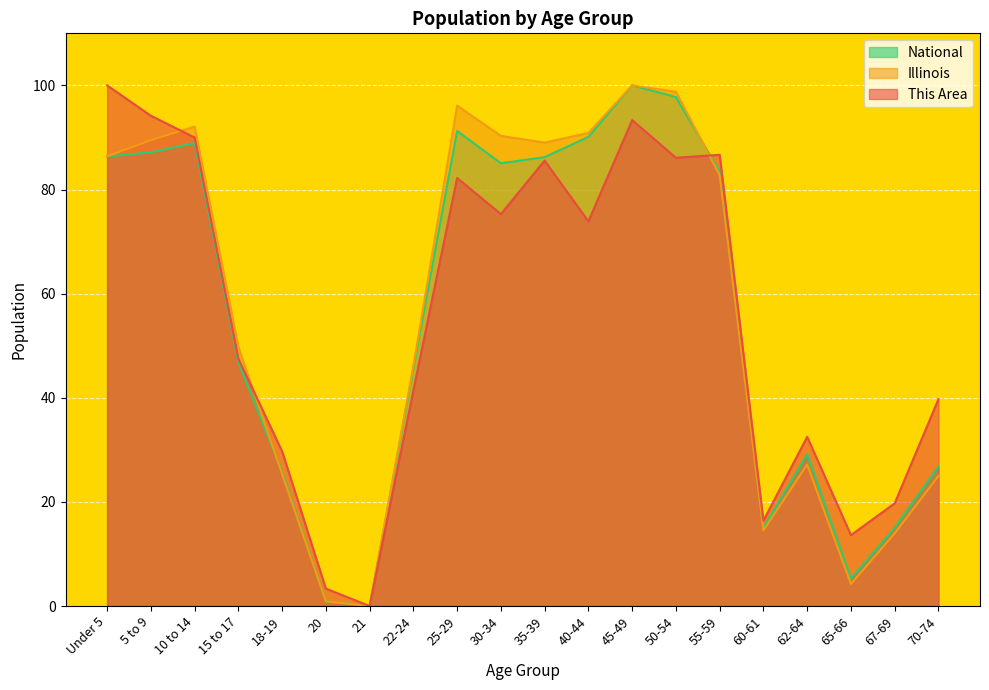

How many intersections are there between Illinois and National?

2